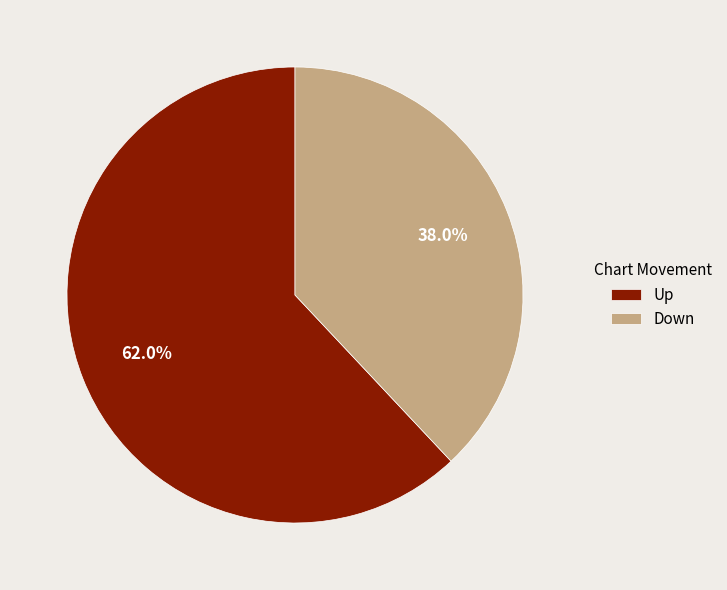

What is the majority slice?

Up